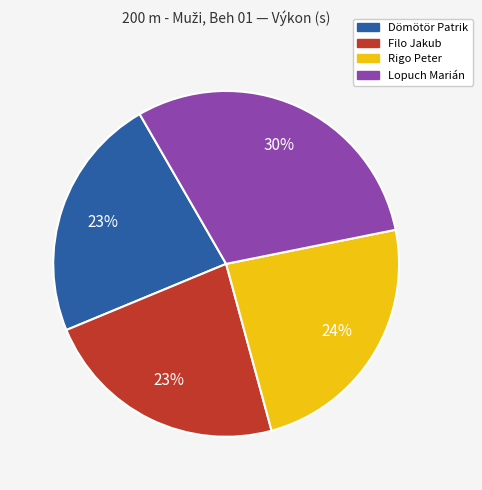

Which has a higher value, Lopuch Marián or Dömötör Patrik?

Lopuch Marián